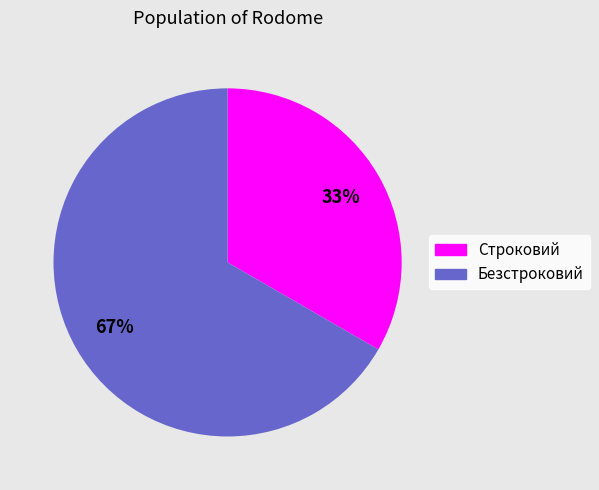

Combined, do Безстроковий and Строковий account for over 50%?

Yes